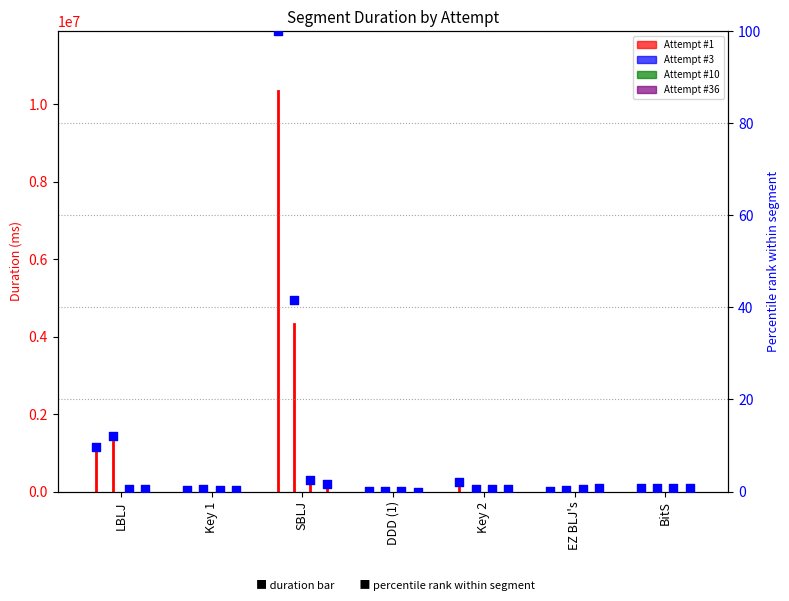

Which series has the widest spread of Y values?

Attempt #3